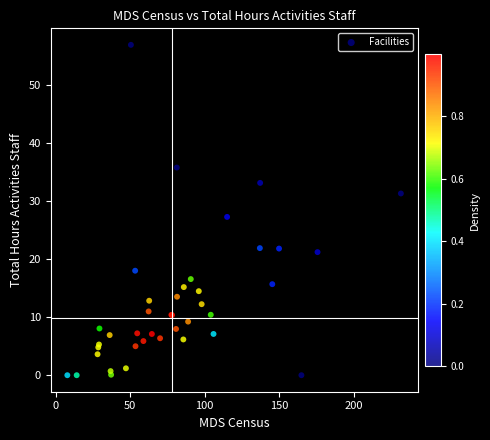

What Y value in the scatter plot is closest to 28?

27.3